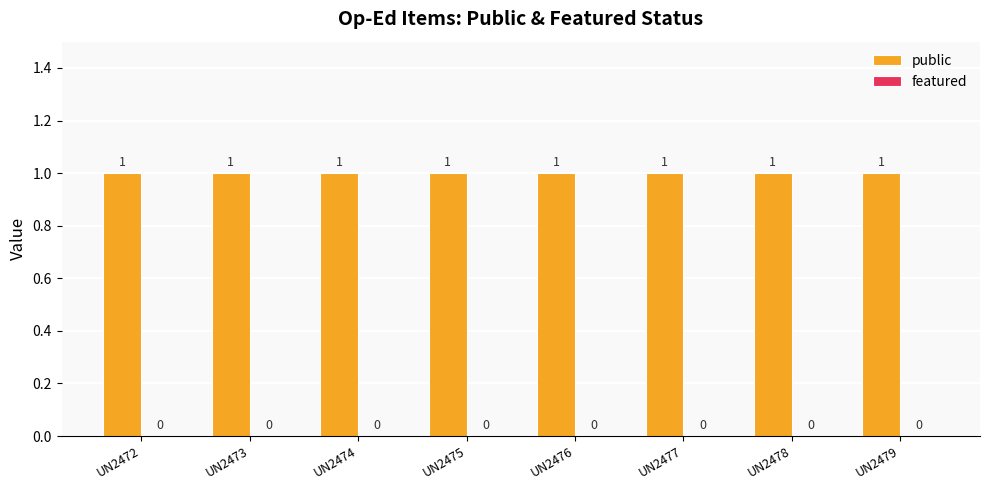

True or false: public has a value of 1 at UN2475.

True